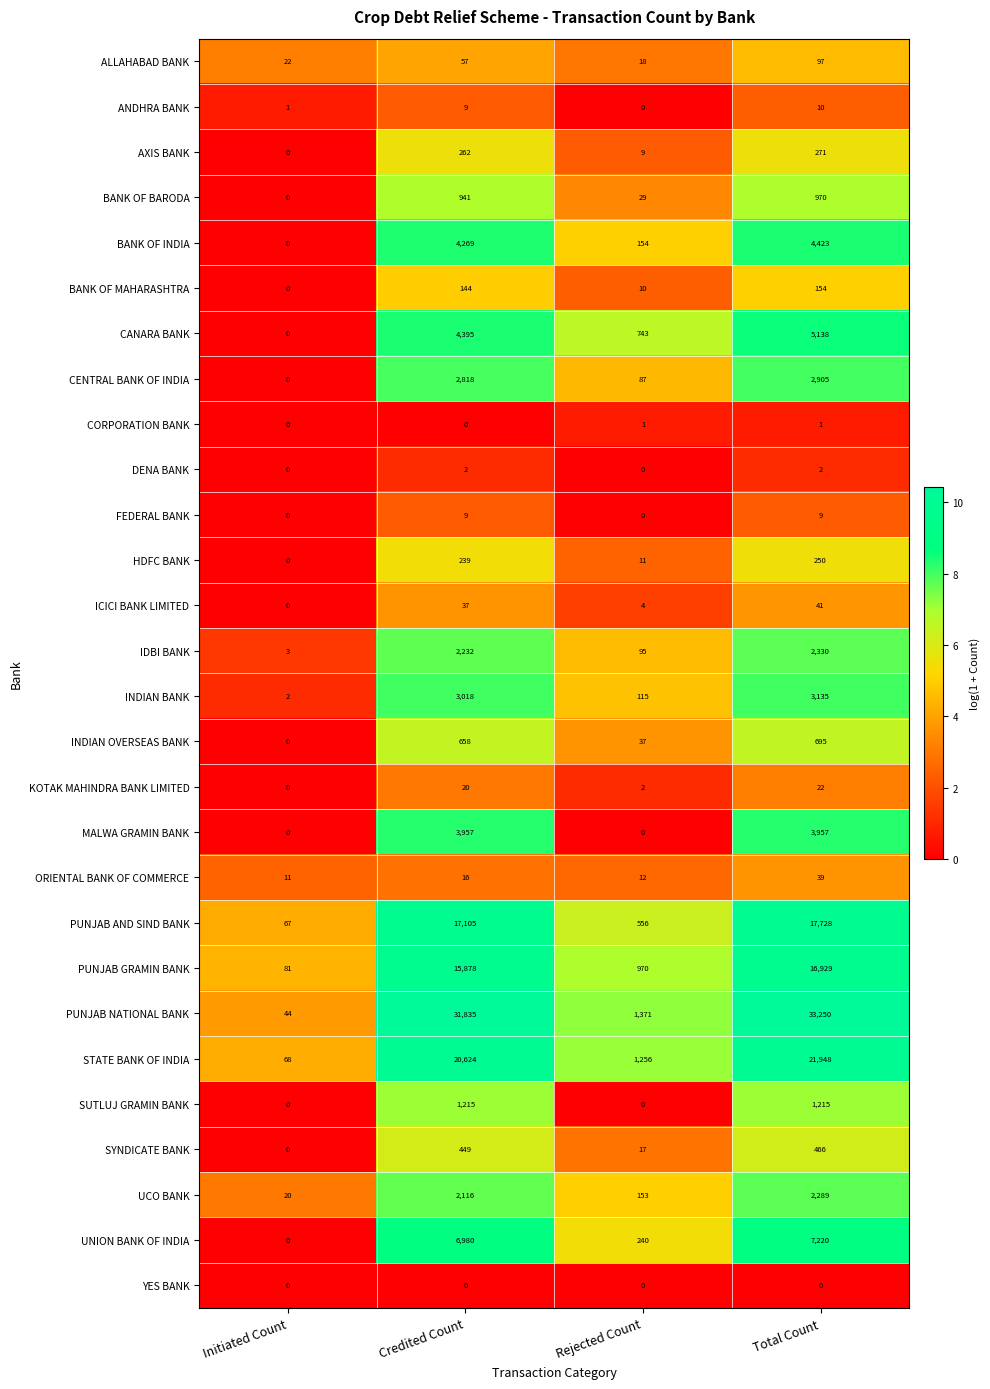

True or false: INDIAN OVERSEAS BANK has a value of 415 at Initiated Count.

False